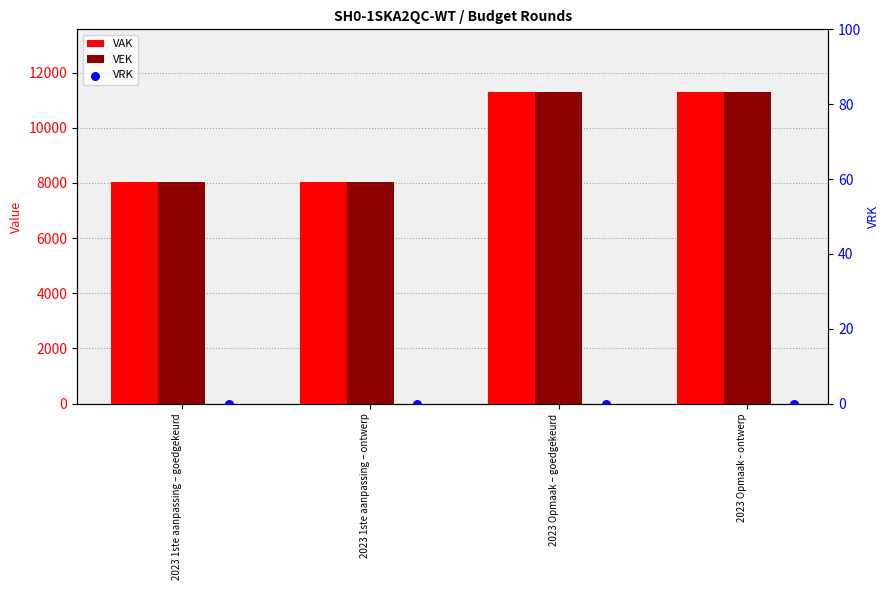

What is the total value across all series at 2023 1ste aanpassing – goedgekeurd?

16058